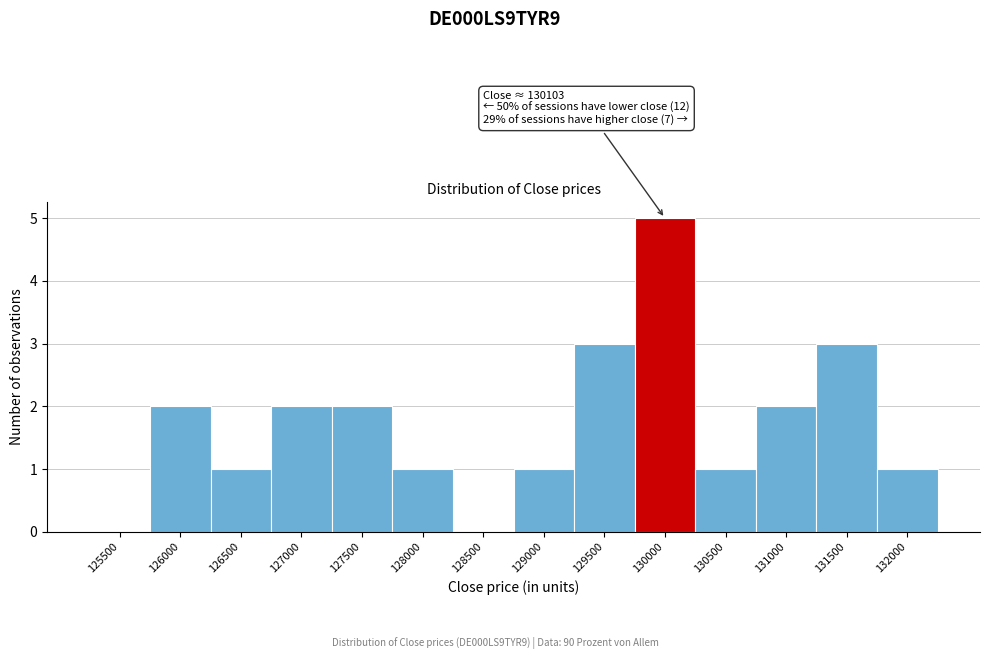

Reading right to left, what are all the values shown in this chart?

132000=1	131500=3	131000=2	130500=1	130000=5	129500=3	129000=1	128500=0	128000=1	127500=2	127000=2	126500=1	126000=2	125500=0